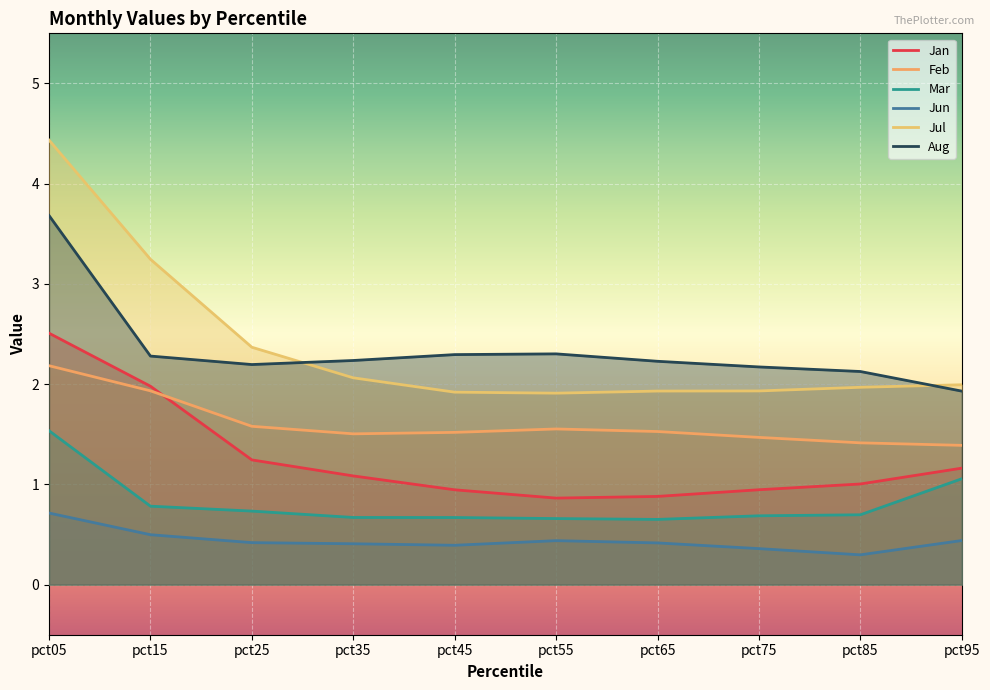

True or false: Jun and Feb intersect in this chart.

False